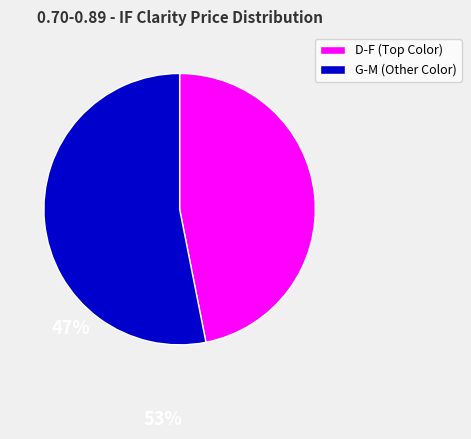

Is G-M (Other Color) the majority of the pie?

Yes